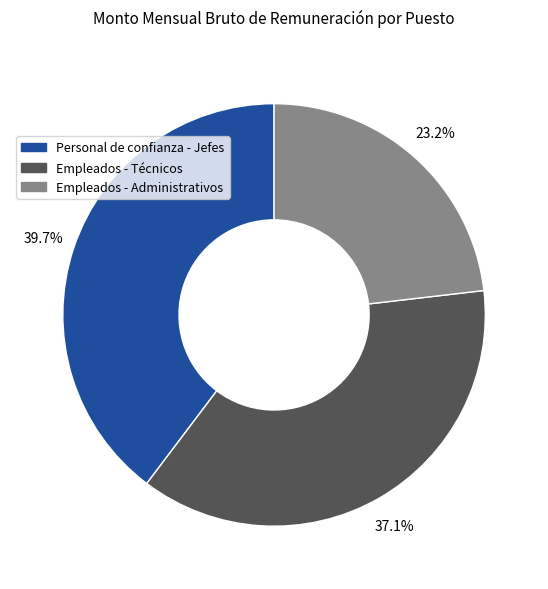

How many slices are in this pie chart?

3